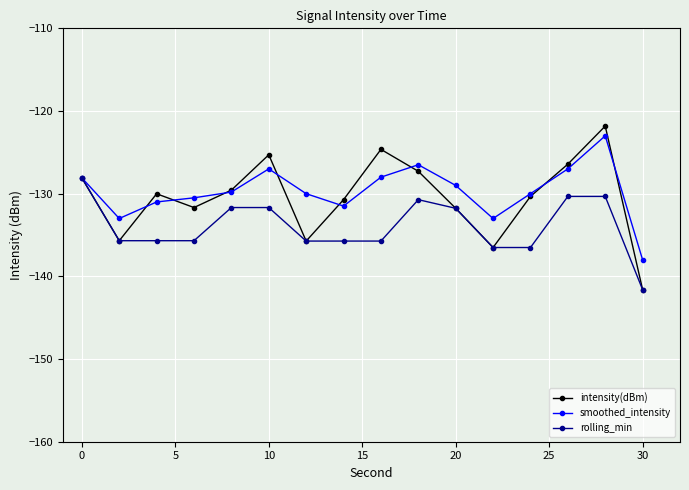

Which series has the widest spread of values?

intensity(dBm)